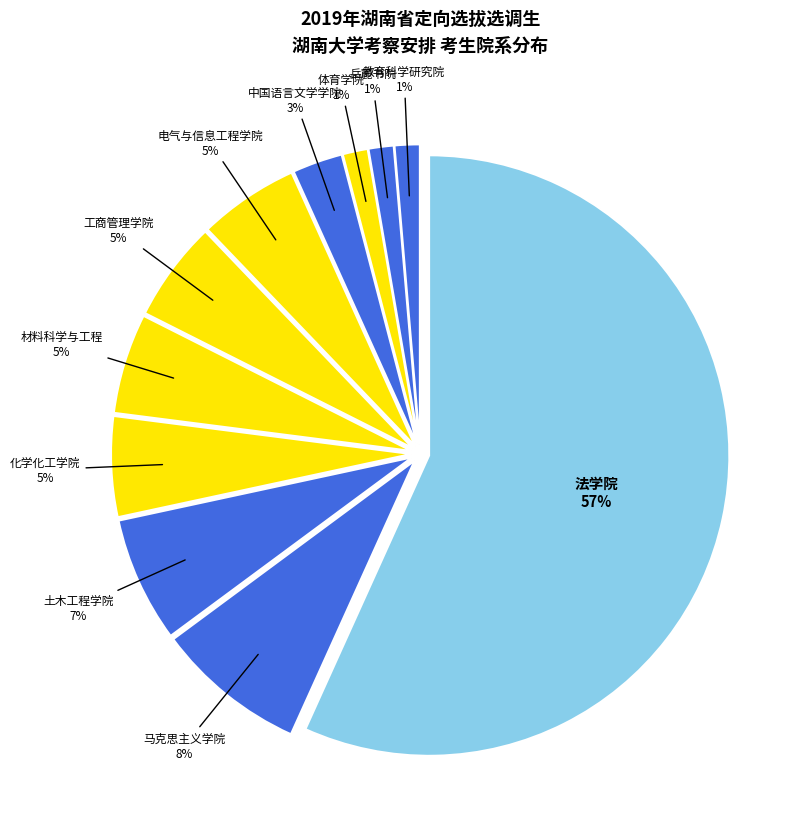

To the nearest percent, what portion does 体育学院 represent?

1%